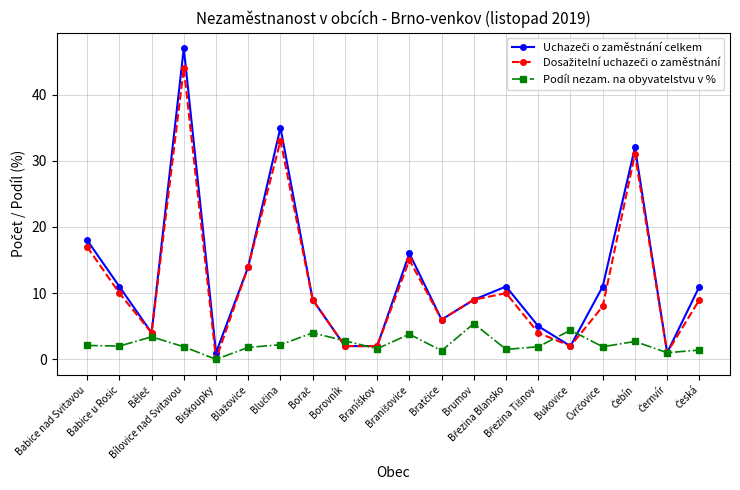

What is the label of the 5th point from the right?

Bukovice